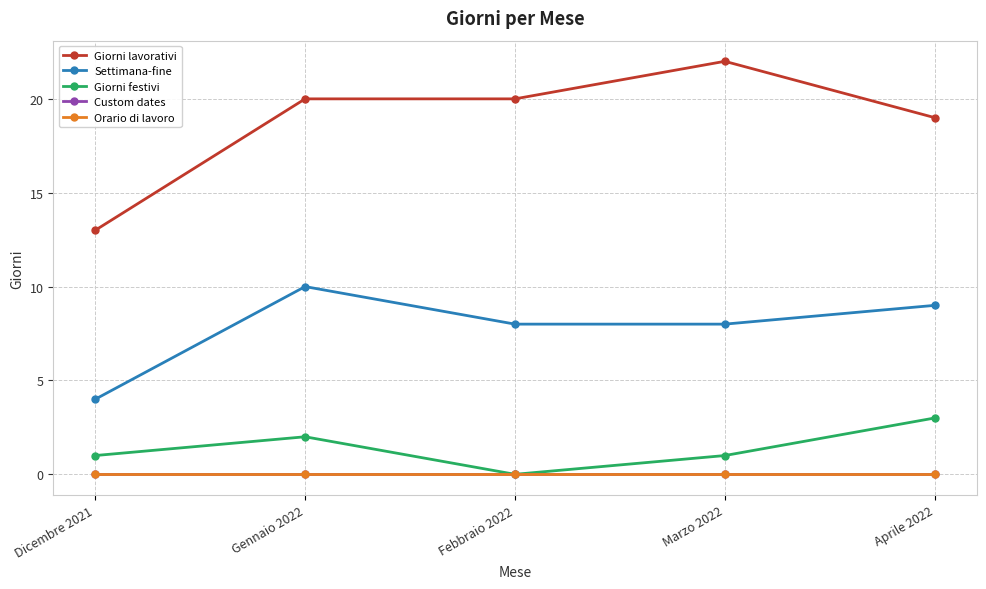

At which label does Giorni lavorativi reach its minimum?

Dicembre 2021